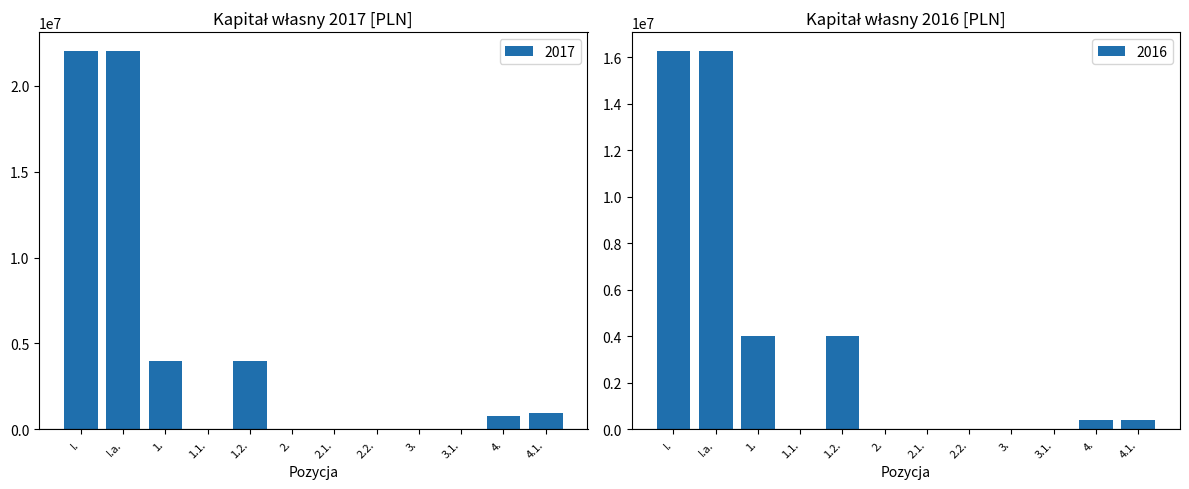

Are the bars grouped side by side (vs. stacked)?

Yes